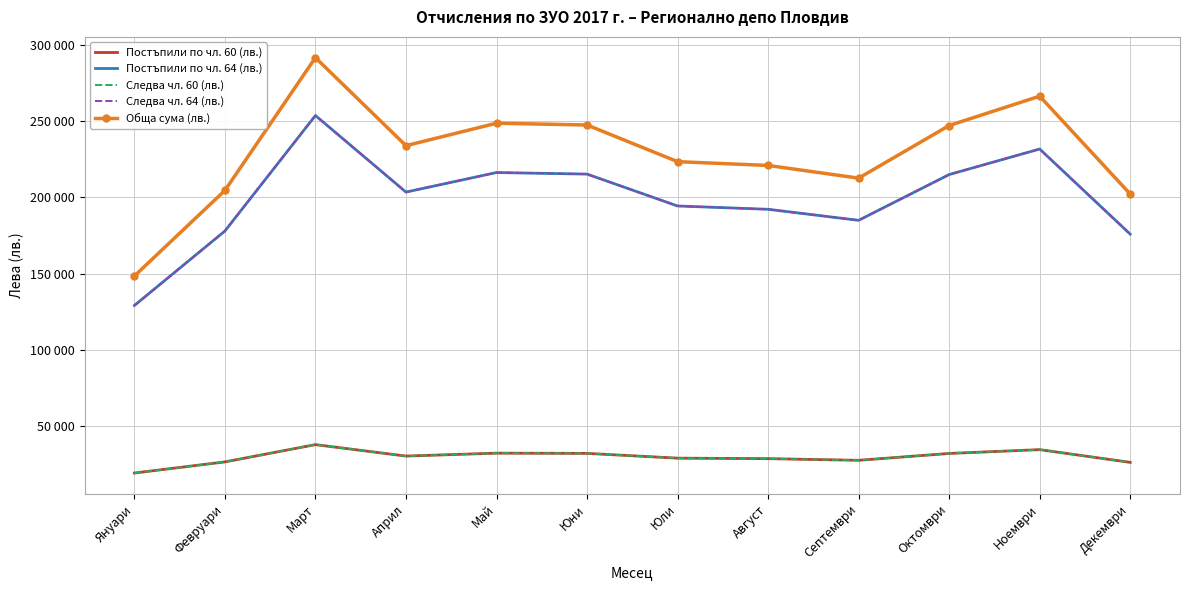

Where is the first local minimum for Постъпили по чл. 60 (лв.)?

Април